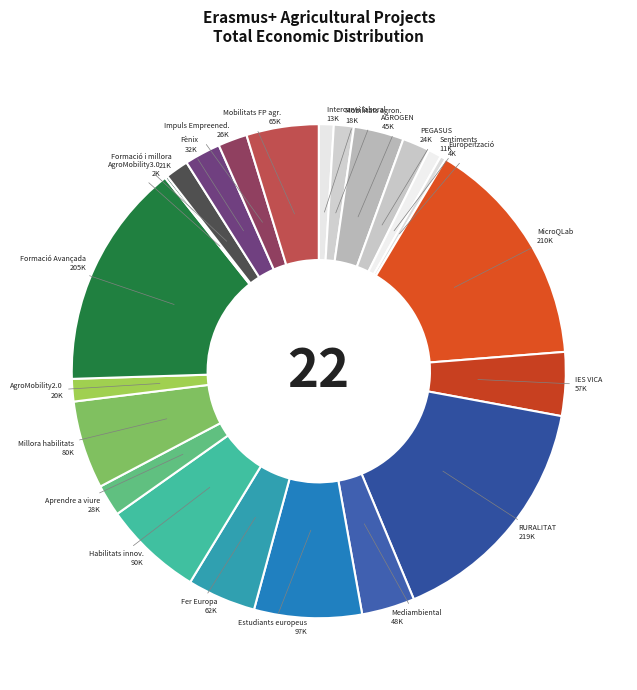

Does AgroMobility2.0 account for over 50% of the chart?

No